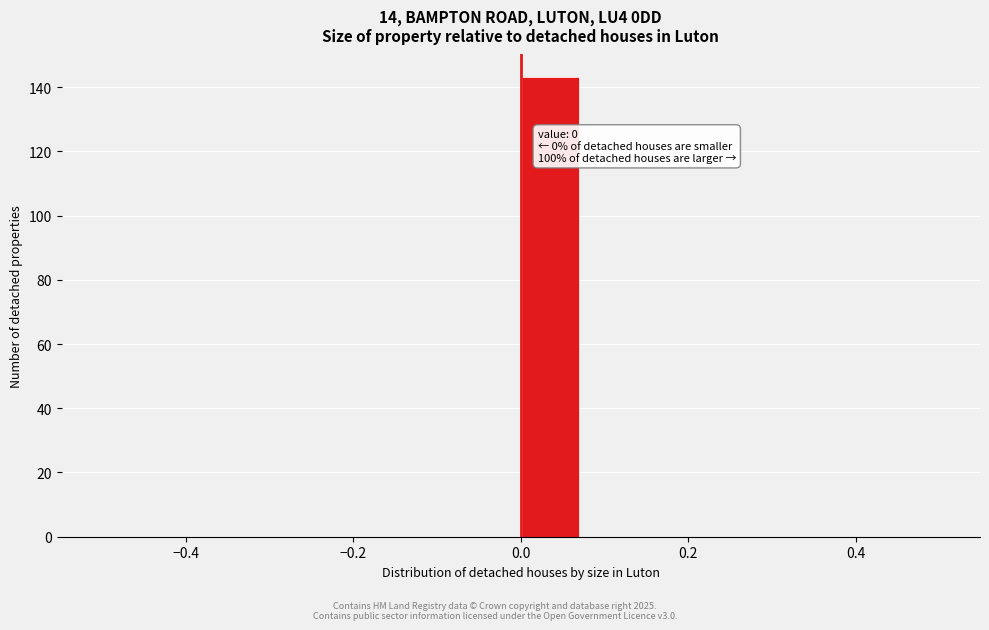

Read against the x-axis, roughly where is the centre of the tallest bar?

0.04